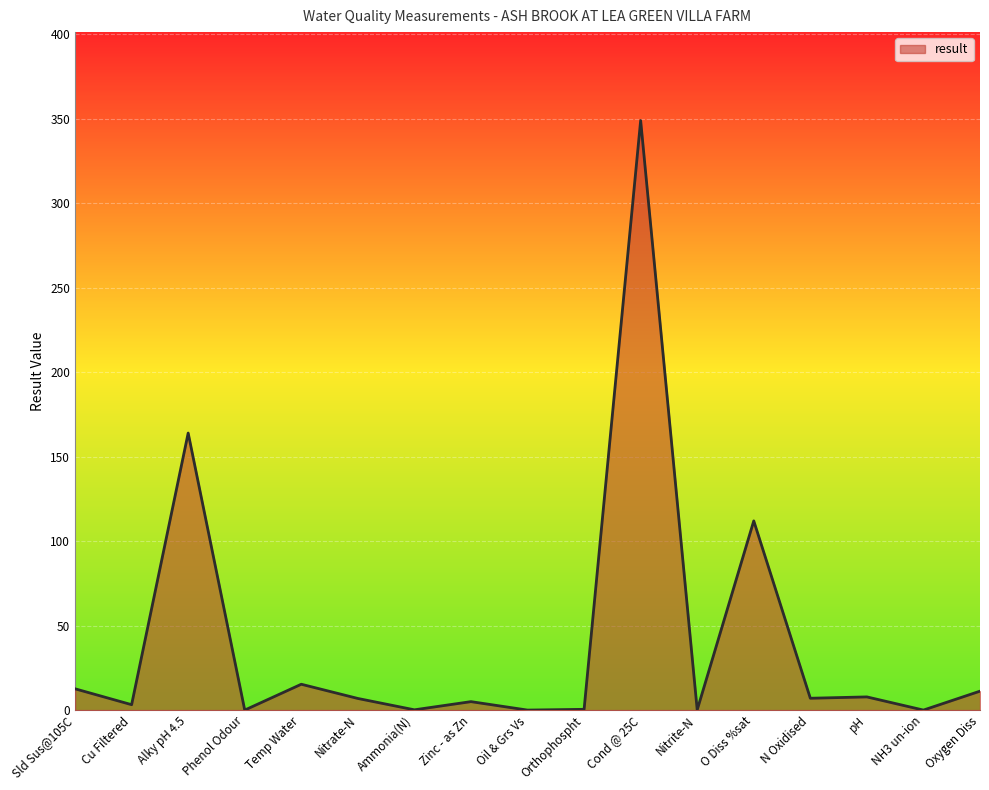

The chart shows a value of 112.0 at O Diss %sat. True or false?

True